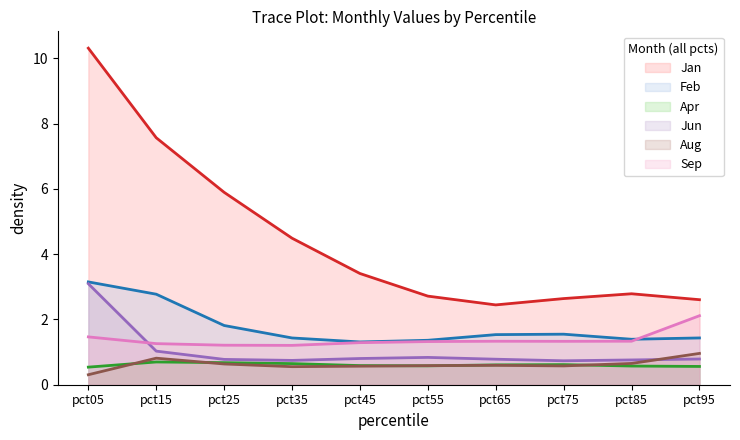

What is the difference between the Jan values at pct85 and pct45?

0.6